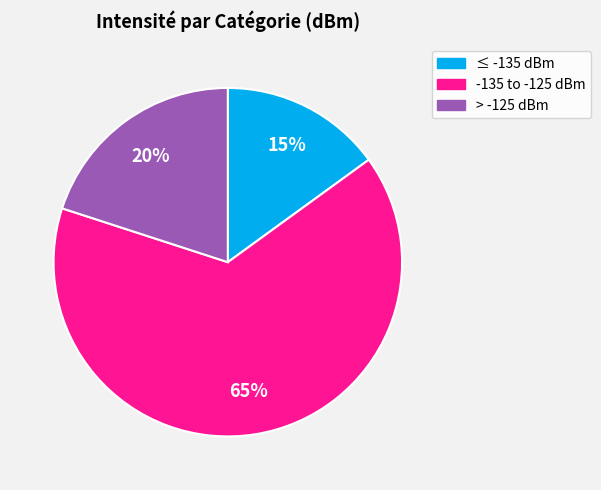

To the nearest percent, what is the difference between the > -125 dBm and -135 to -125 dBm slice percentages?

45%